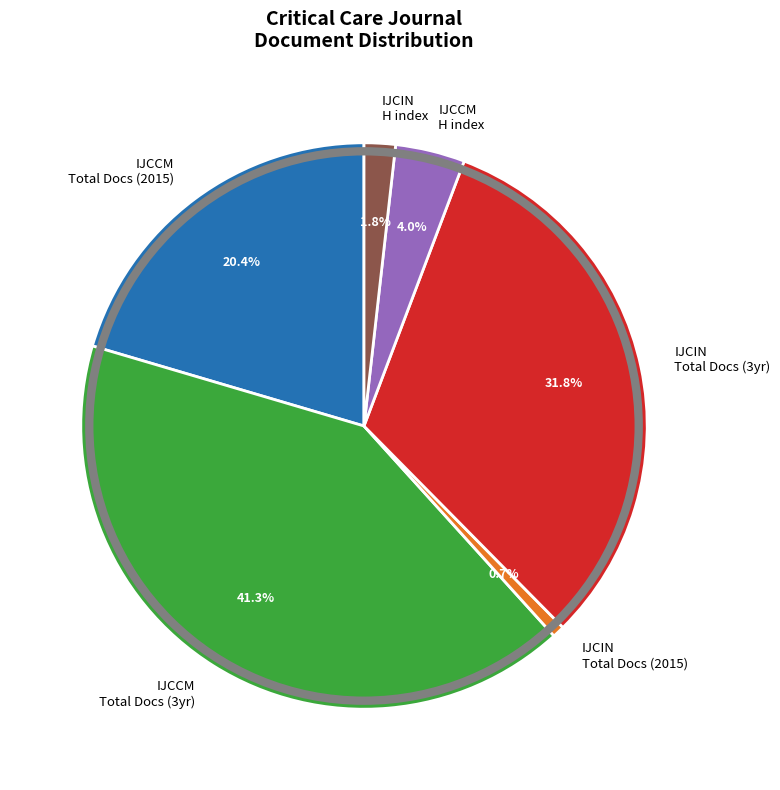

Is the sum of IJCCM Total Docs (2015) and IJCIN Total Docs (3yr) greater than half?

Yes